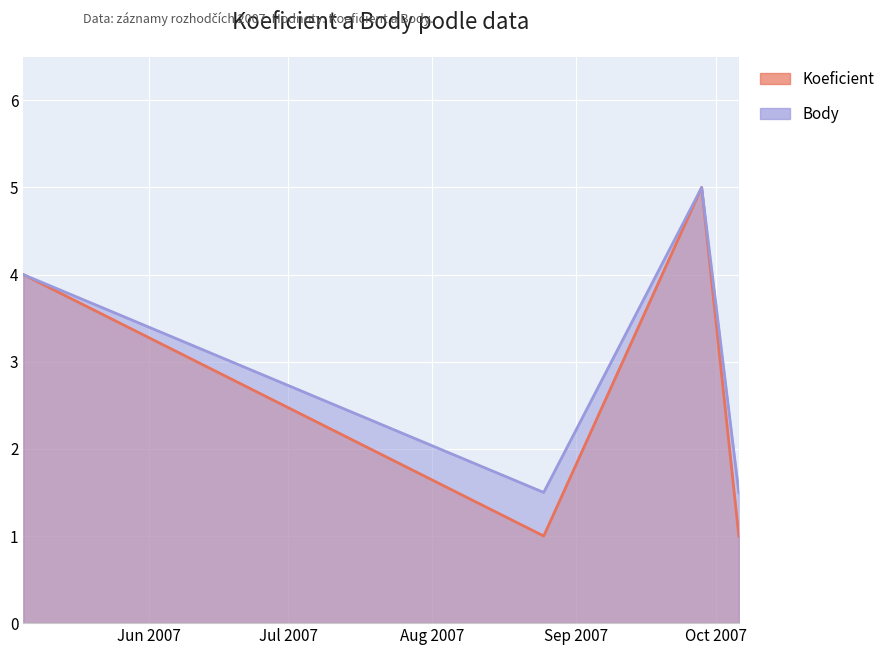

In Koeficient, how many points are lower than both neighbors (excluding endpoints)?

1